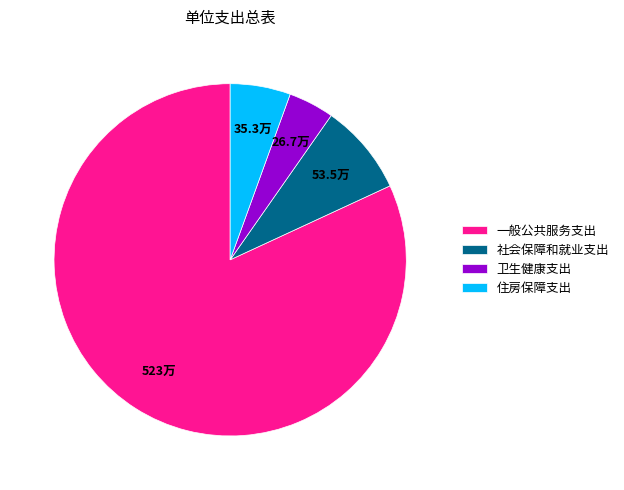

Count the number of slices in the pie.

4